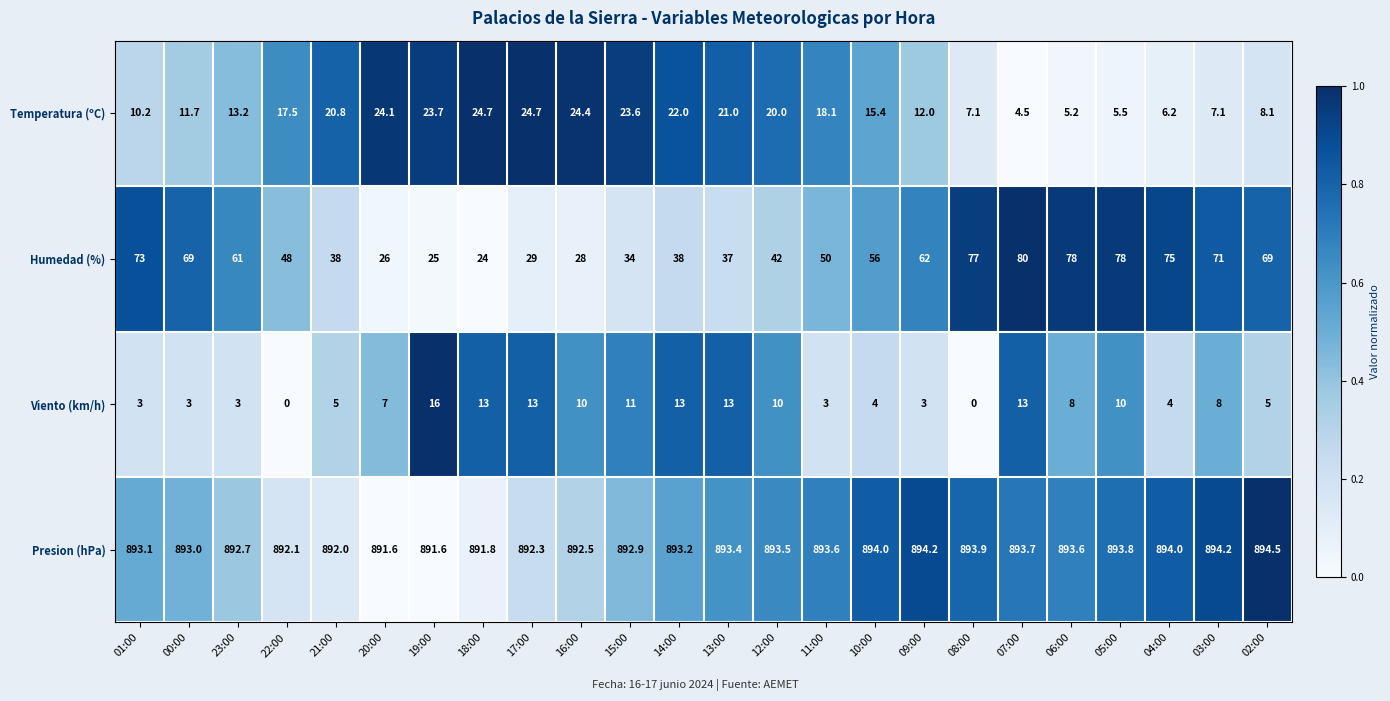

At which label is Temperatura (ºC) closest to 14?

23:00